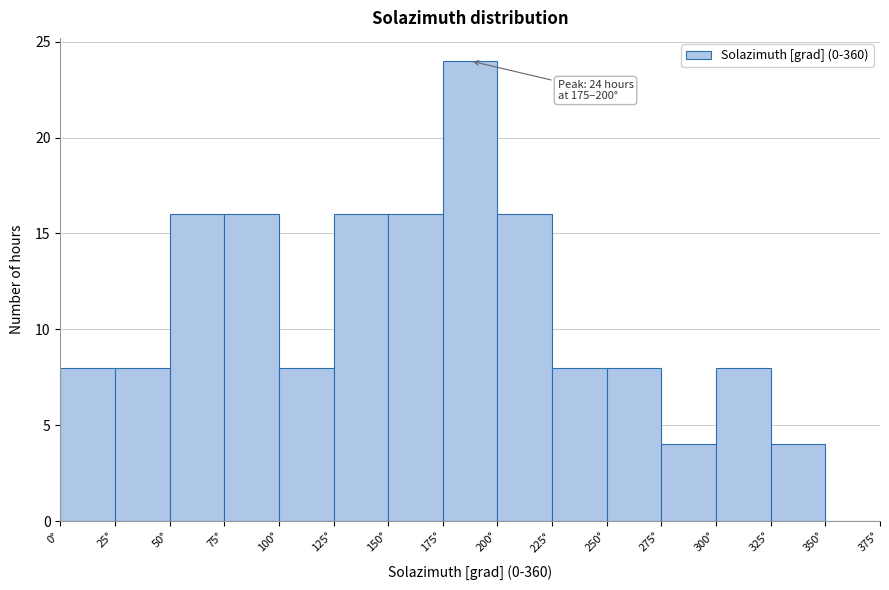

Which range on the x-axis has the tallest bar?

175 to 200